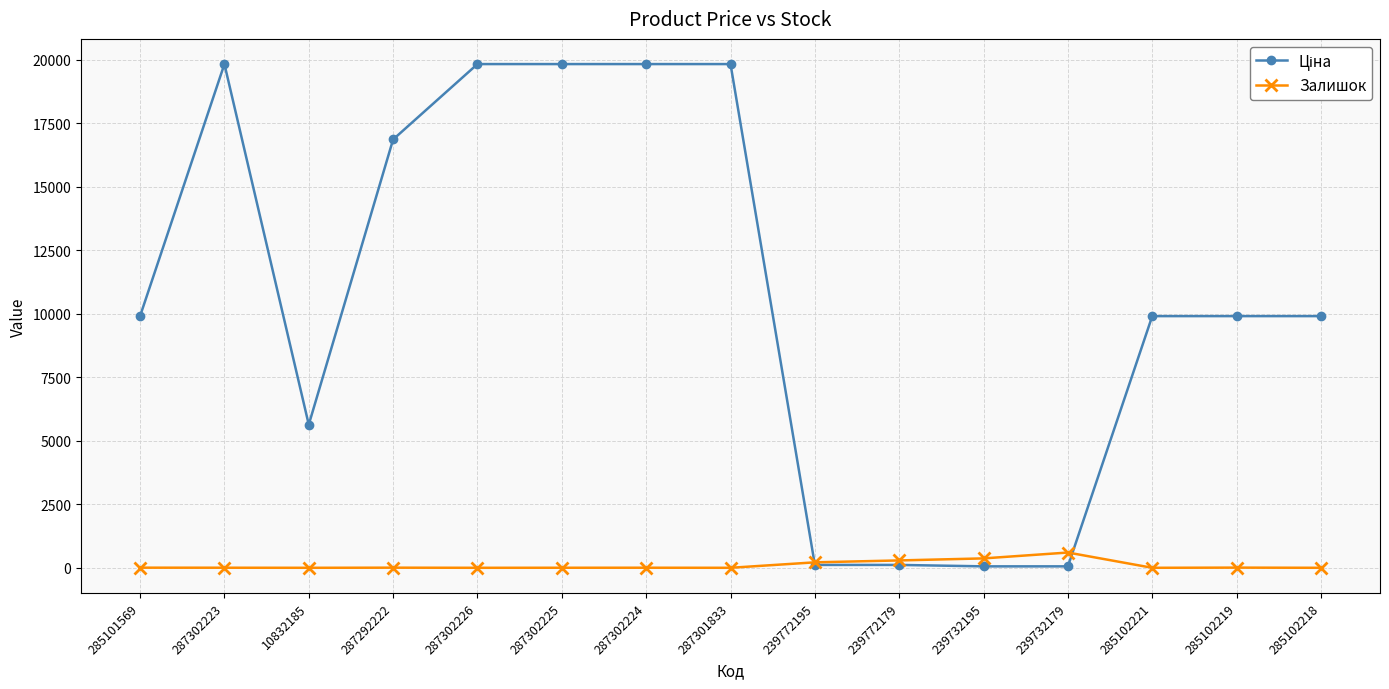

True or false: Залишок has a value of 0.0 at 285102221.

True